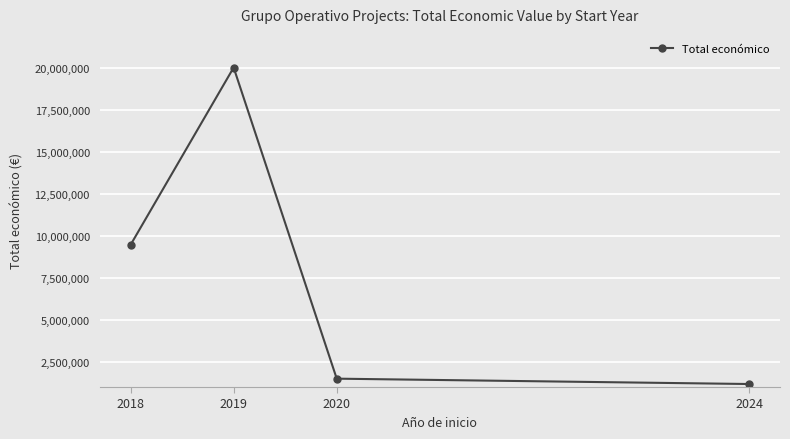

Reading right to left, what are all the values shown in this chart?

2024=1194523	2020=1513726	2019=20043818	2018=9480116